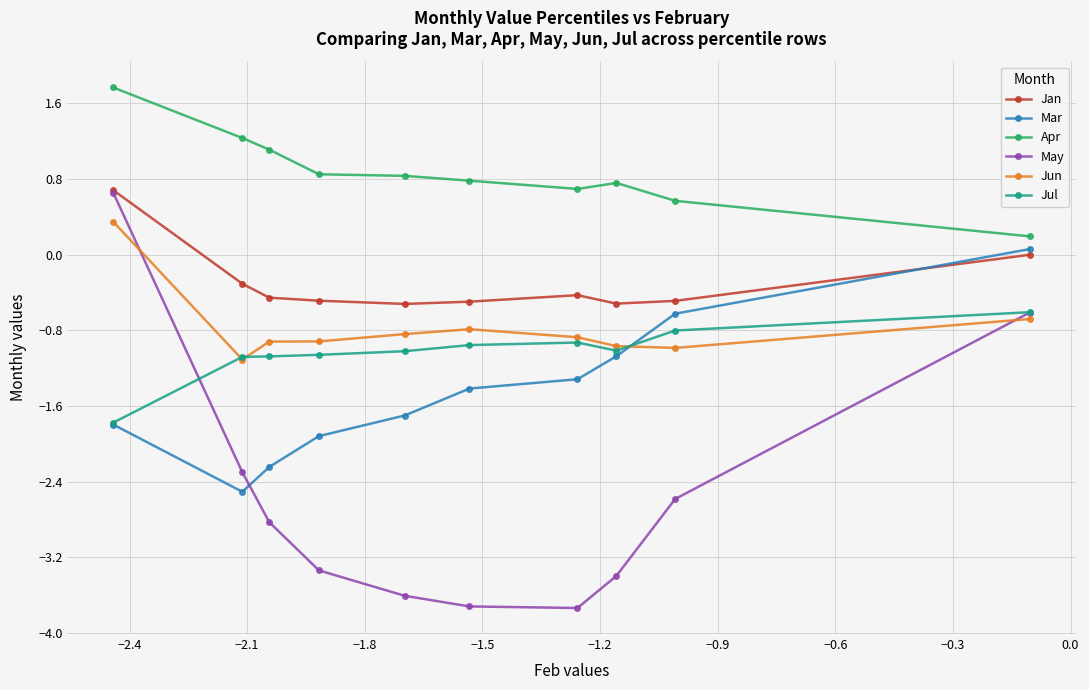

What is the value of the Jun point at the 9th from the left?

-1.0